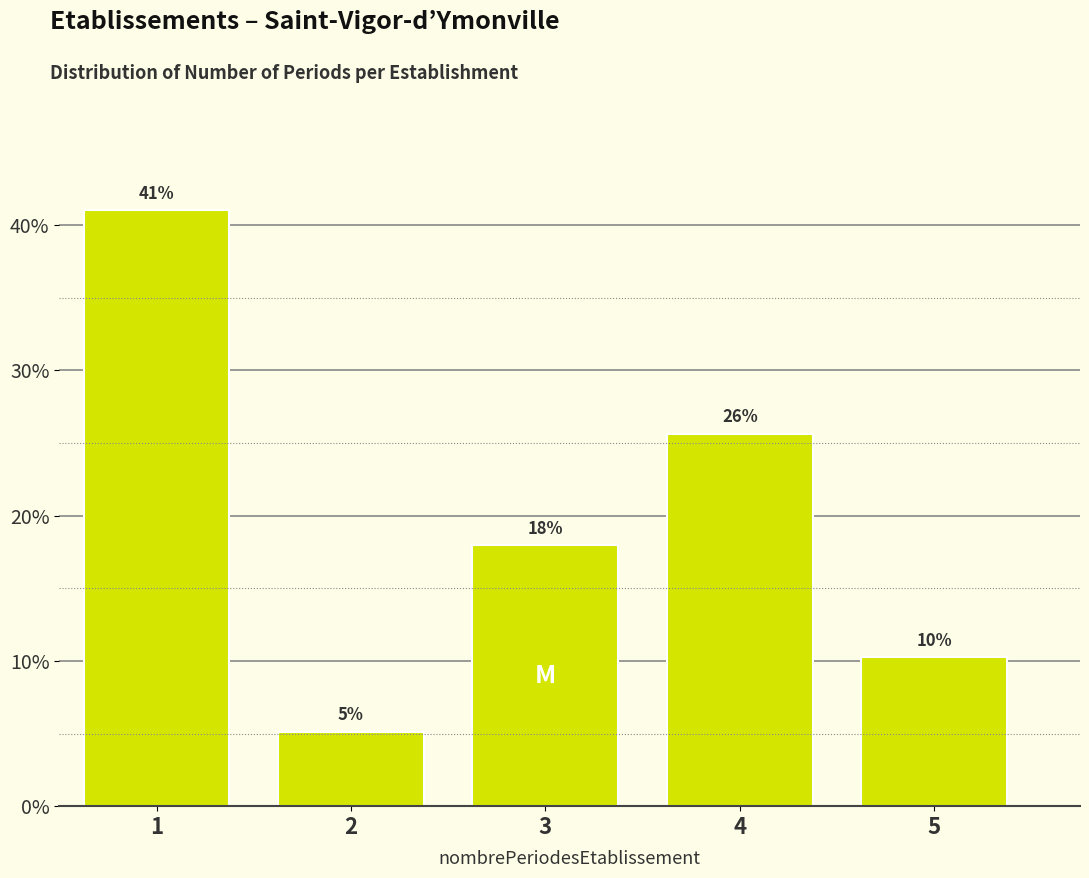

Does the chart contain any negative values?

No